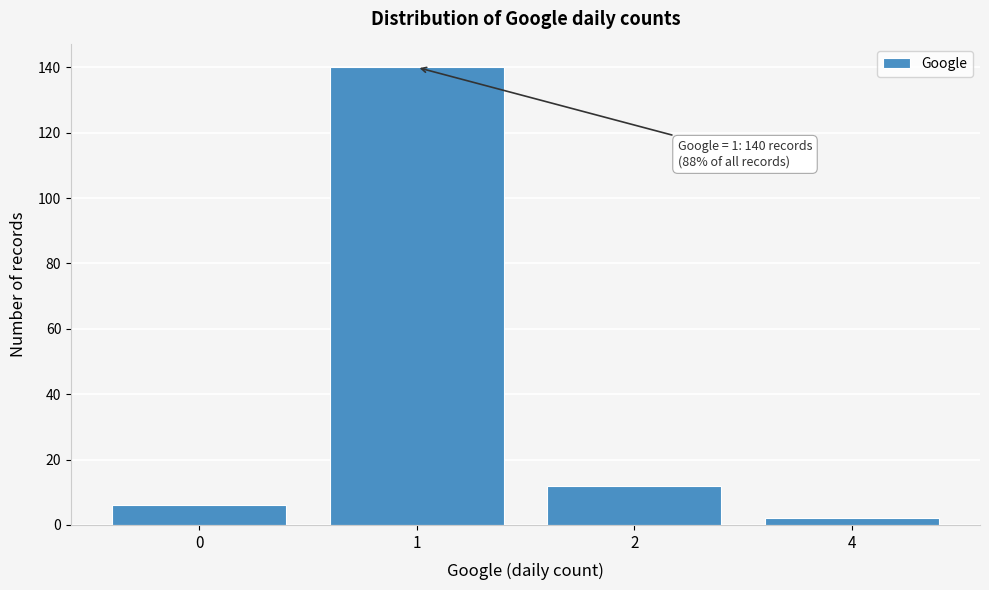

Reading right to left, extract all data points from this chart.

4=2	2=12	1=140	0=6